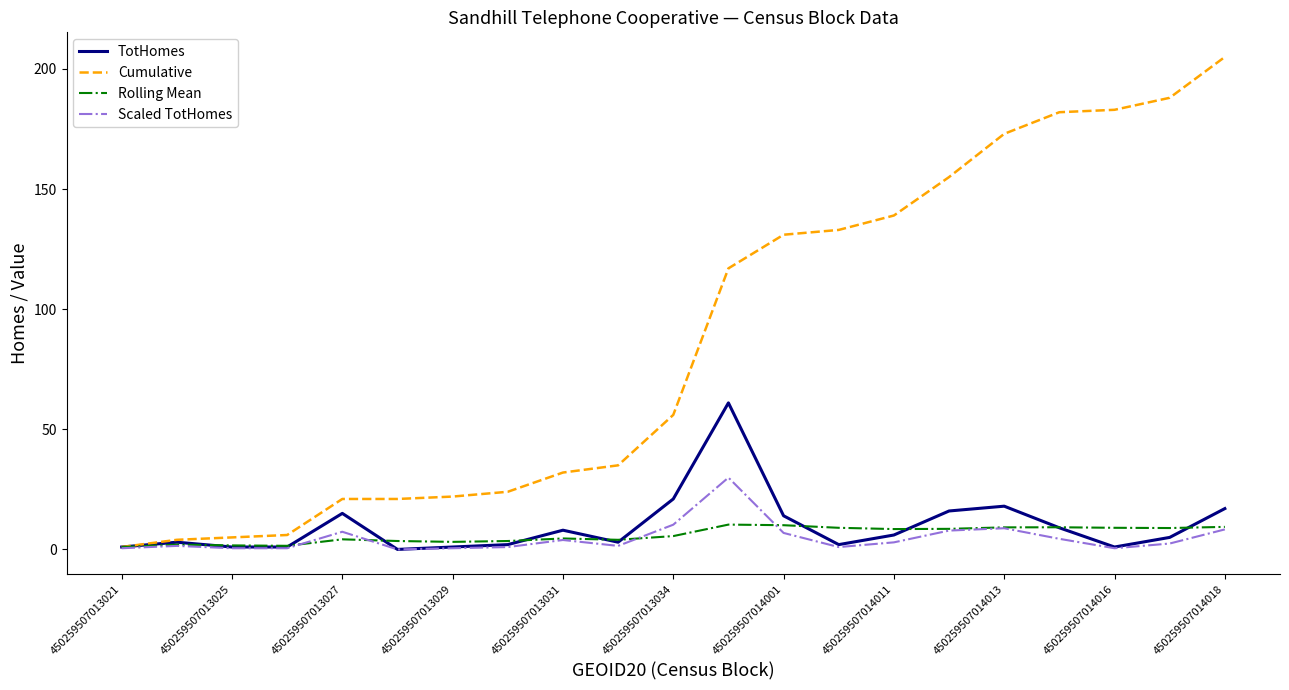

Rank the series by their maximum value, from highest to lowest.

Cumulative, TotHomes, Scaled TotHomes, Rolling Mean